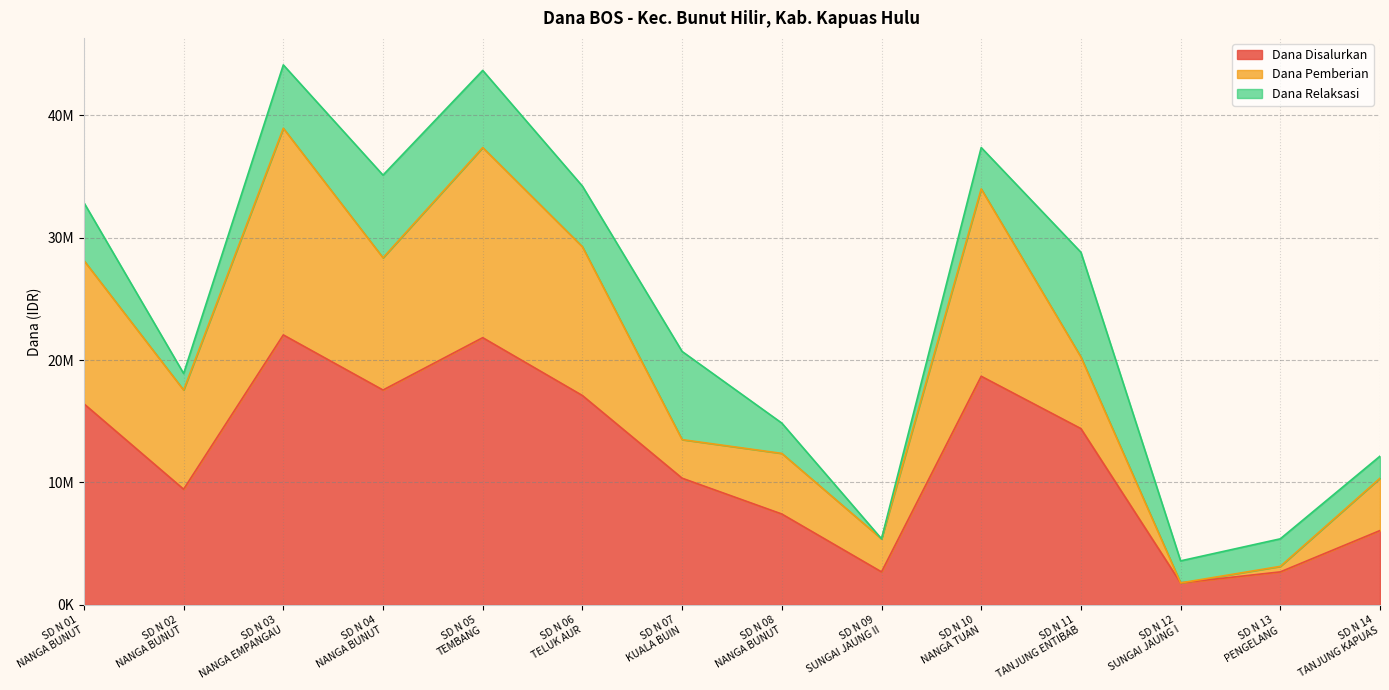

True or false: Dana Pemberian and Dana Disalurkan intersect in this chart.

False